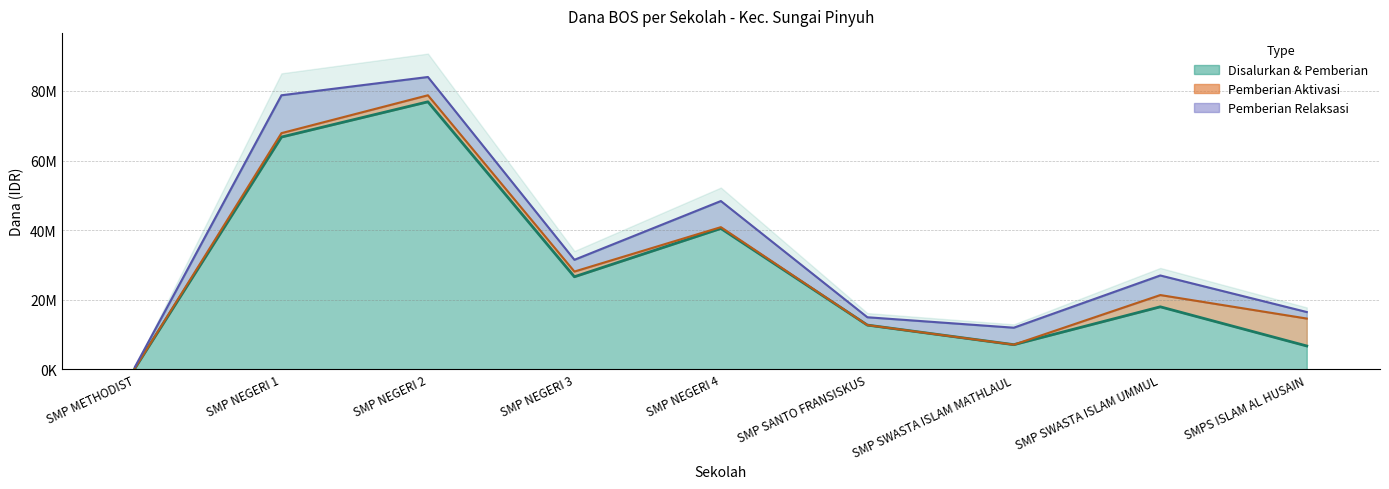

Is it true that Disalurkan (Dana) equals 51003064 at SMP NEGERI 3?

False